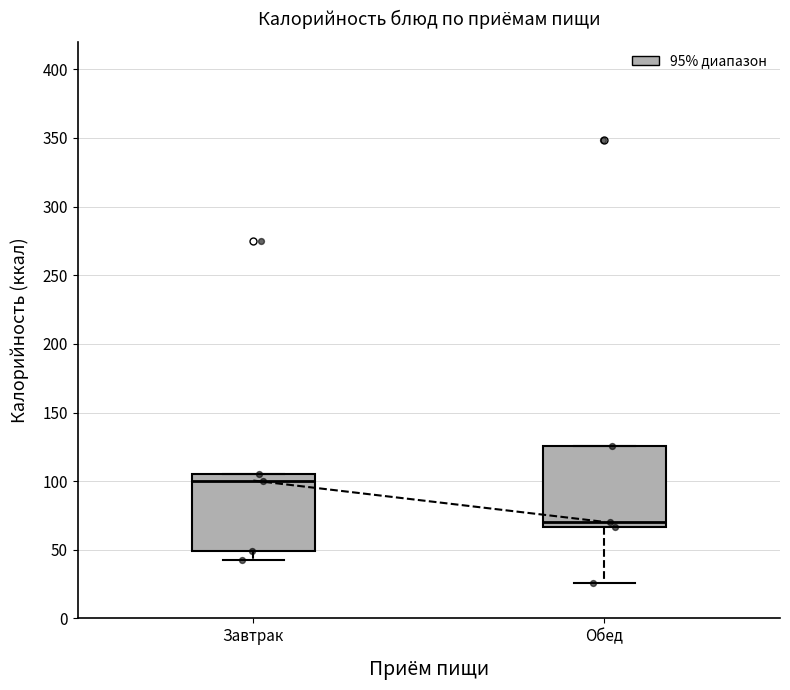

Which box has the lowest median line?

Обед